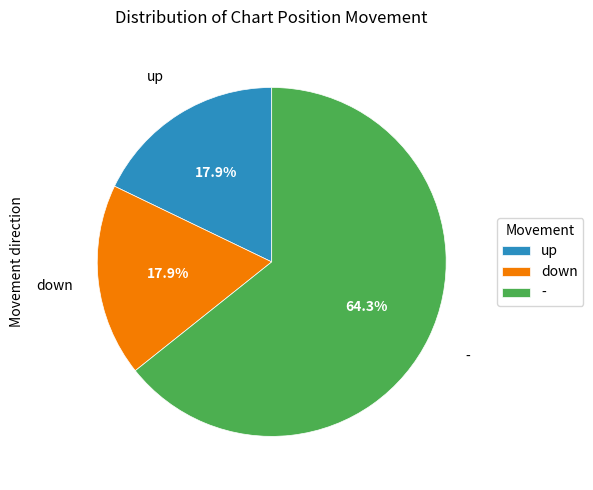

What is the ratio of the value at - to the value at down?

3.6